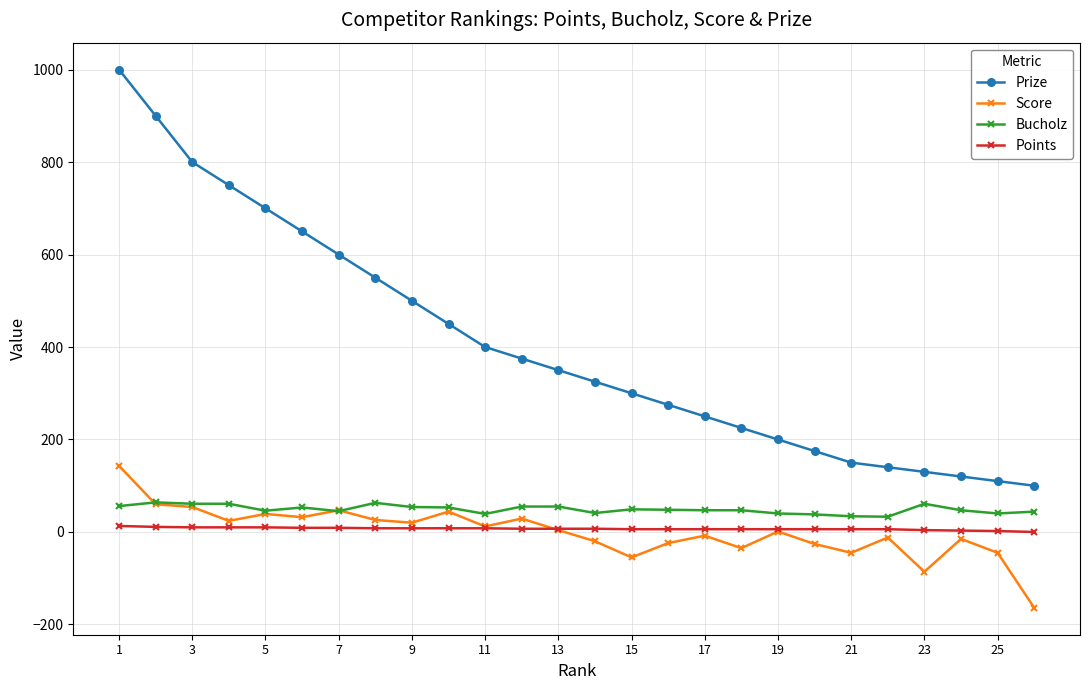

How many lines are shown in the chart?

4